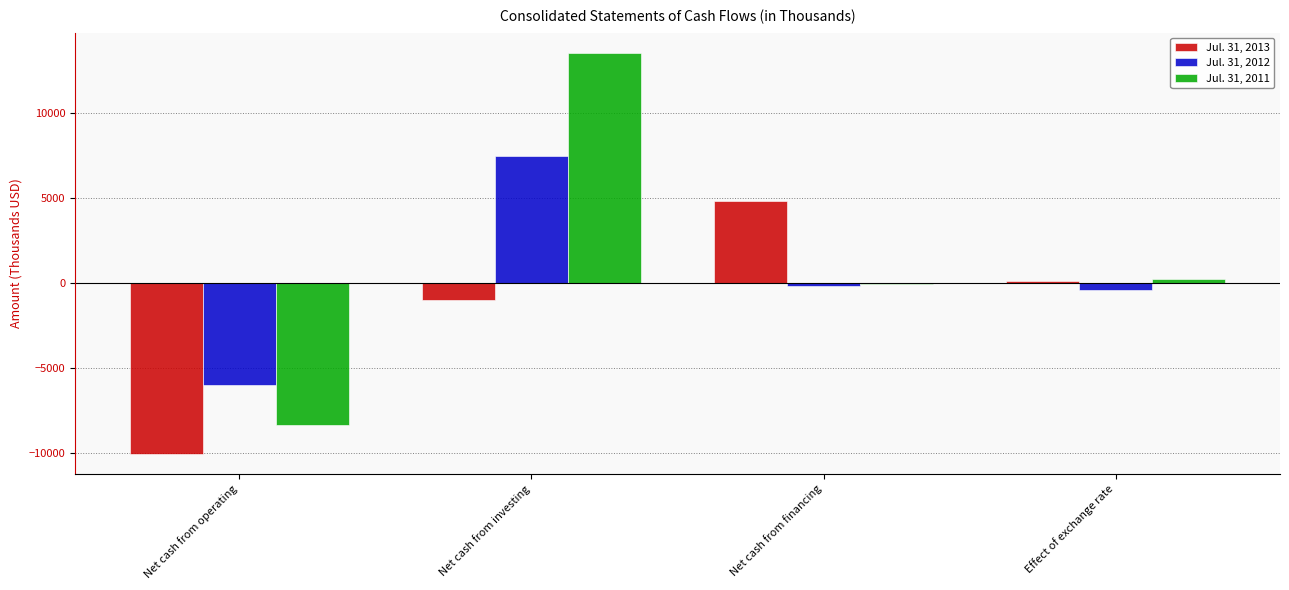

What is the difference between the Jul. 31, 2011 values at Net cash from operating and Net cash from financing?

8258